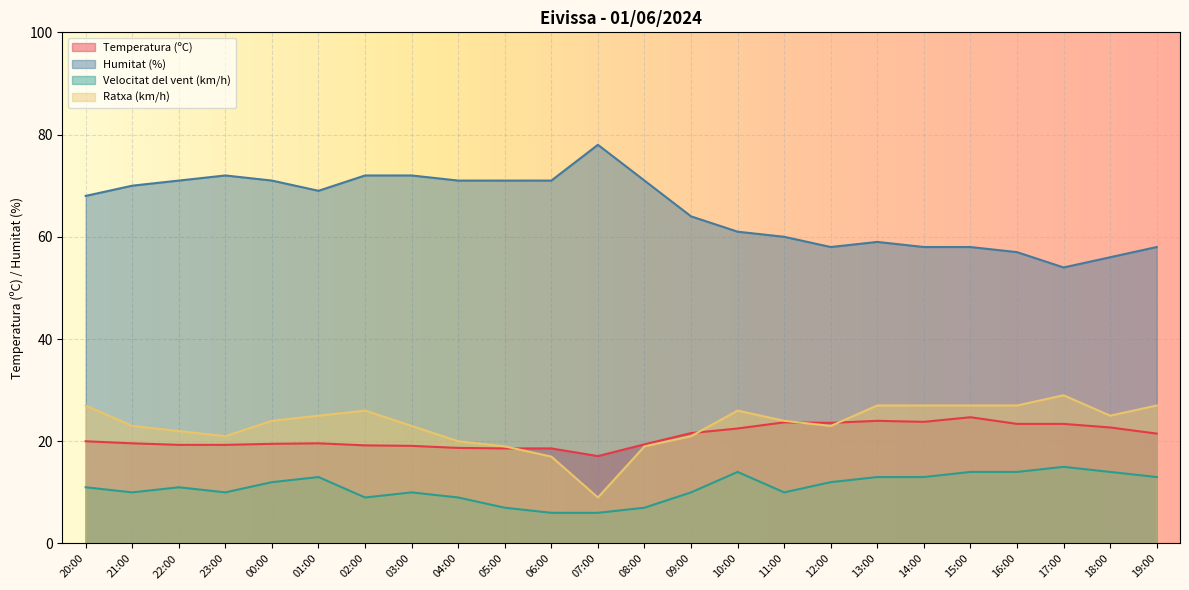

What value does the Humitat (%) series have at 11:00?

60.0